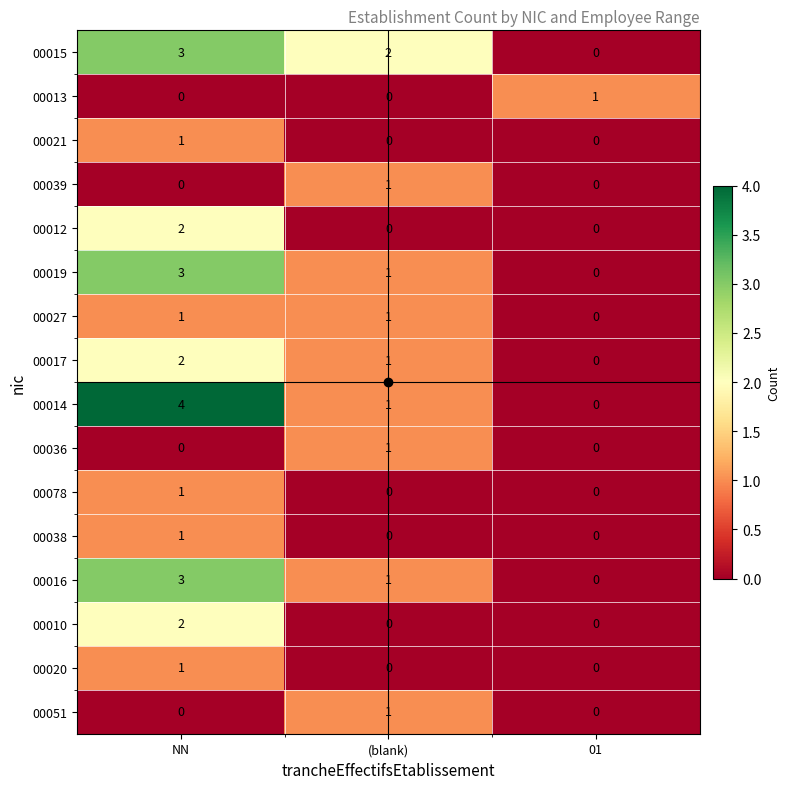

Which series changed the most between NN and (blank)?

00014